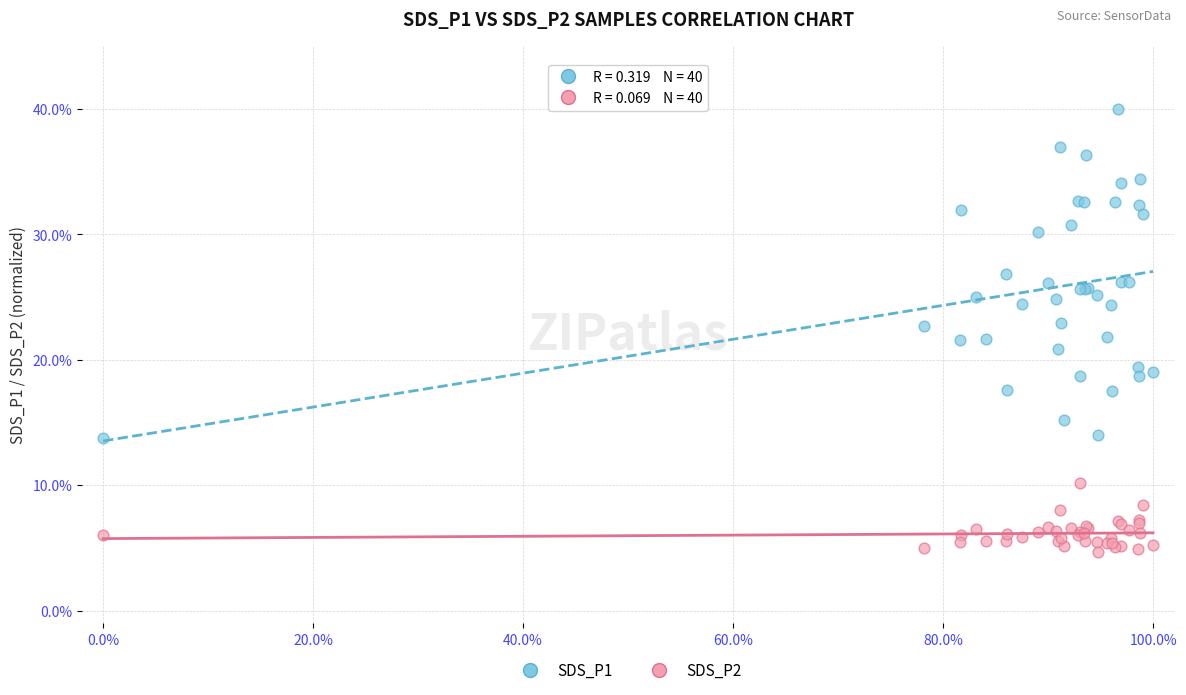

Which series has the largest Y range (max minus min)?

SDS_P1